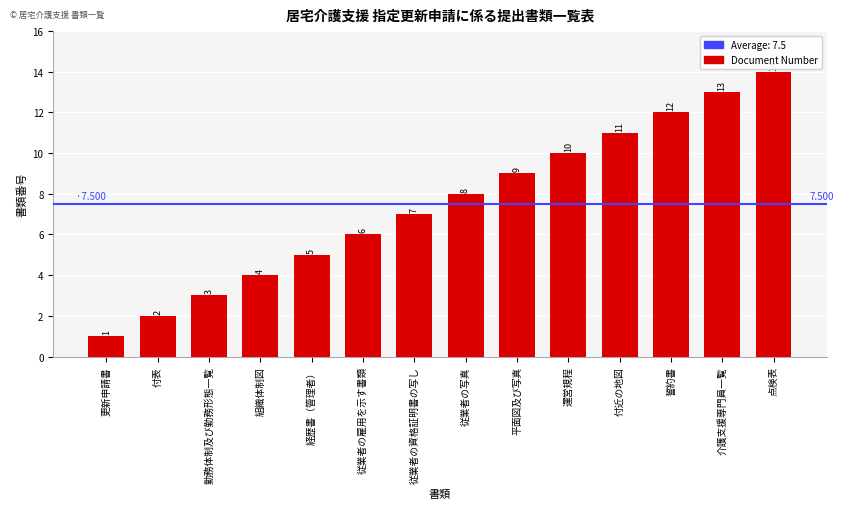

Rank the categories by value from highest to lowest.

点検表, 介護支援専門員一覧, 誓約書, 付近の地図, 運営規程, 平面図及び写真, 従業者の写真, 従業者の資格証明書の写し, 従業者の雇用を示す書類, 経歴書（管理者）, 組織体制図, 勤務体制及び勤務形態一覧, 付表, 更新申請書